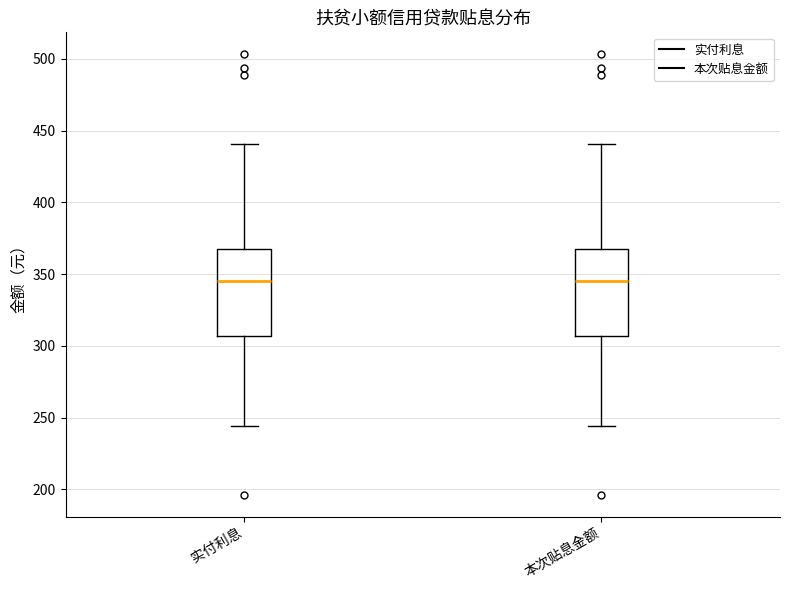

Reading left to right, read every box against the y-axis: the position of its median line, the range the box covers, and the ends of its whiskers. The values are not printed on the chart, so give them approximately, as read against the axis.

实付利息: median 345, box 305 to 370, whiskers 245 to 440
本次贴息金额: median 345, box 305 to 370, whiskers 245 to 440